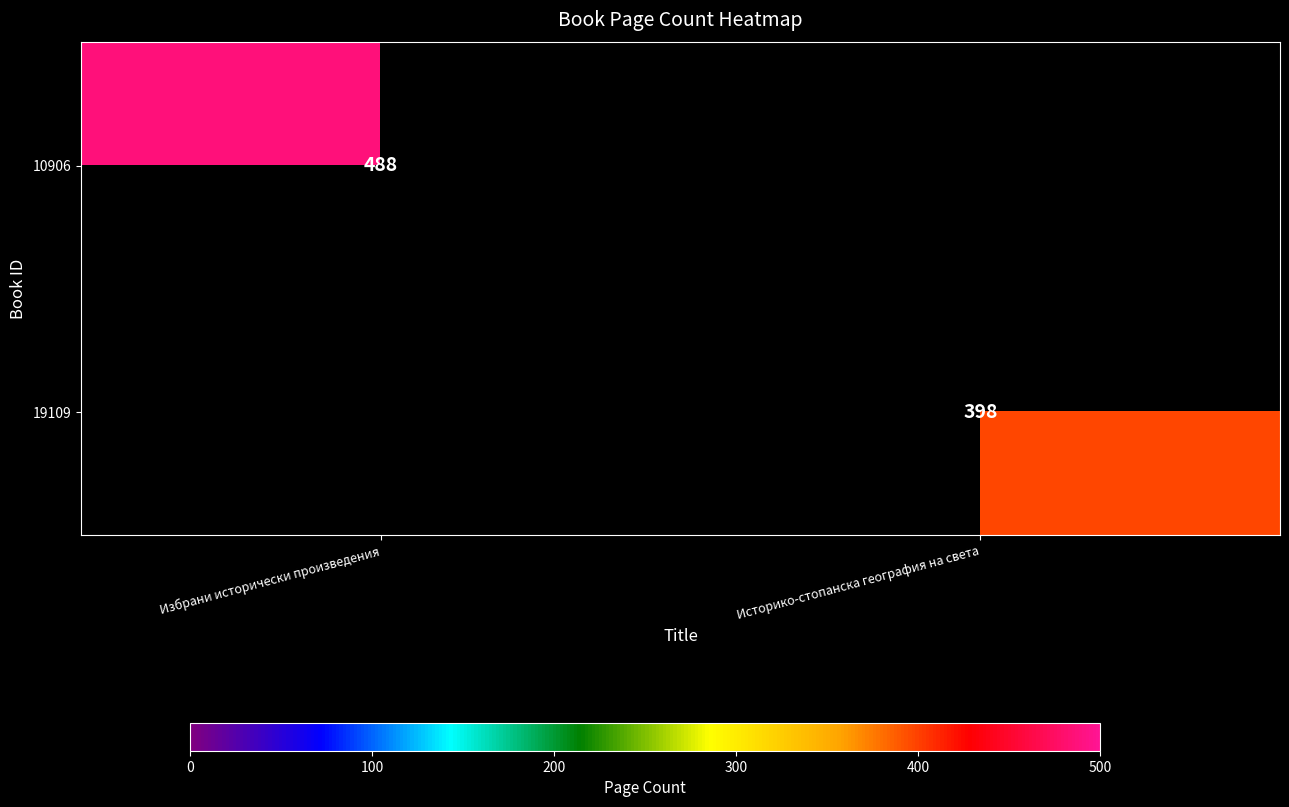

The 10906 series shows 186 at Избрани исторически произведения. True or false?

False